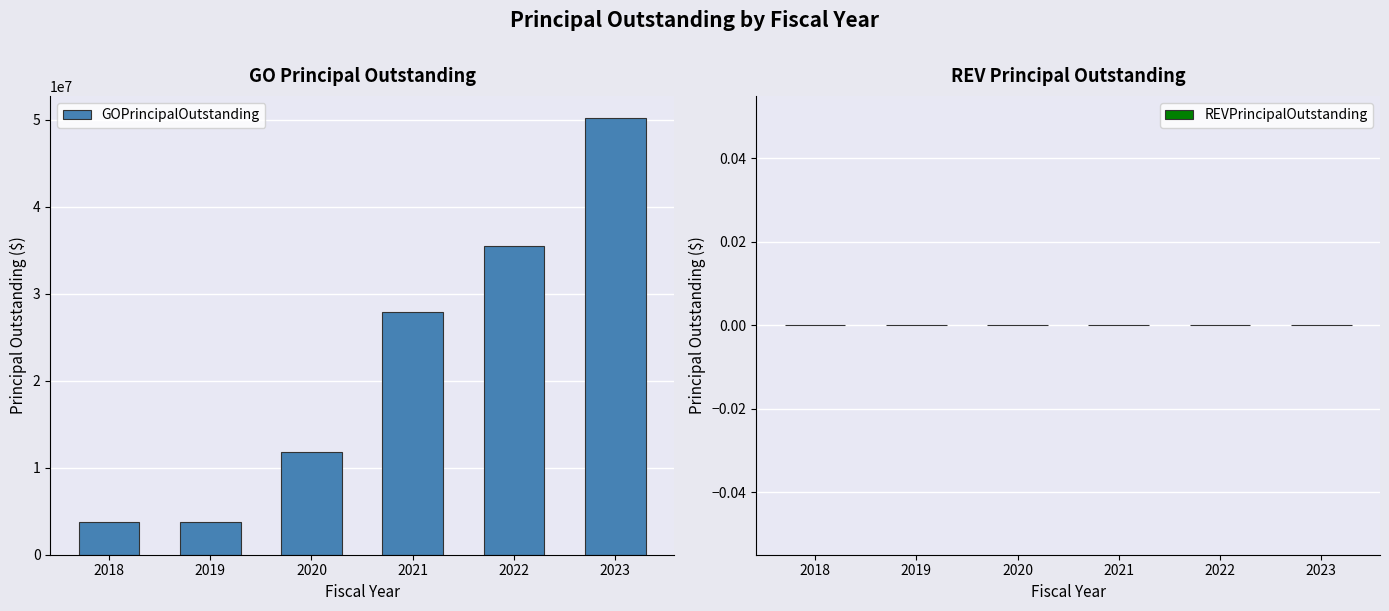

What is the sum of all values?

133030000